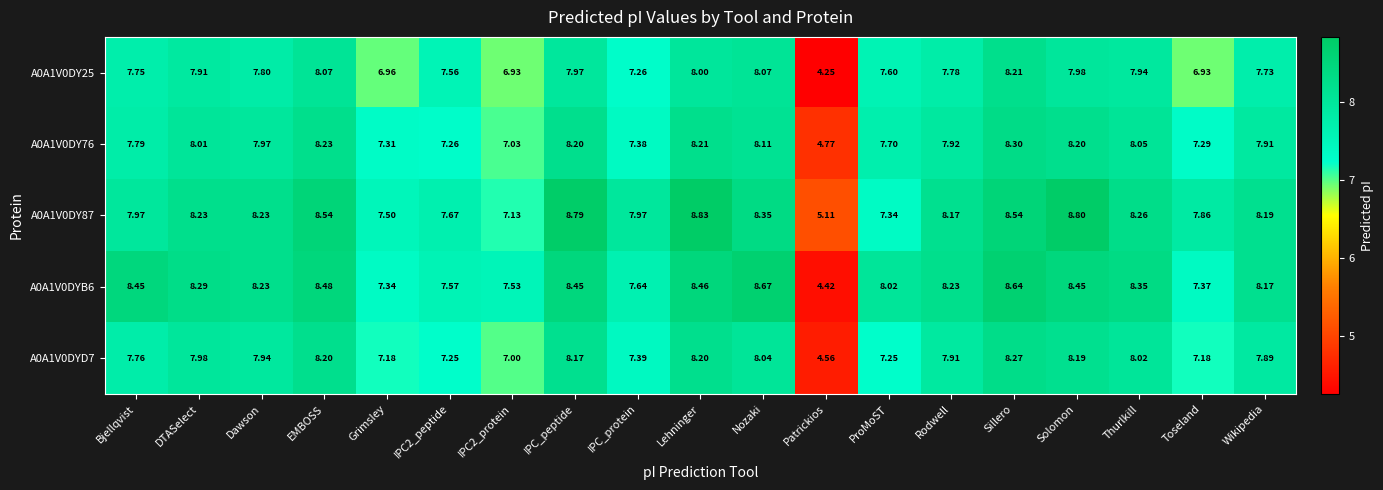

Which category has the lowest value across all series?

Patrickios